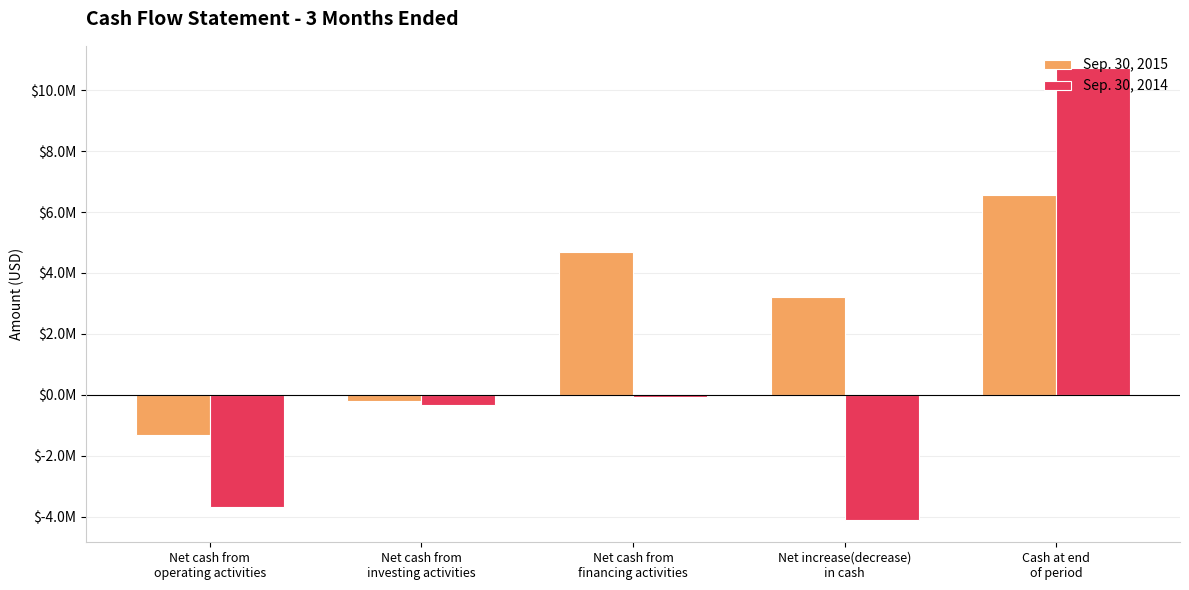

What is the total value across all series at Net cash from
financing activities?

4646000